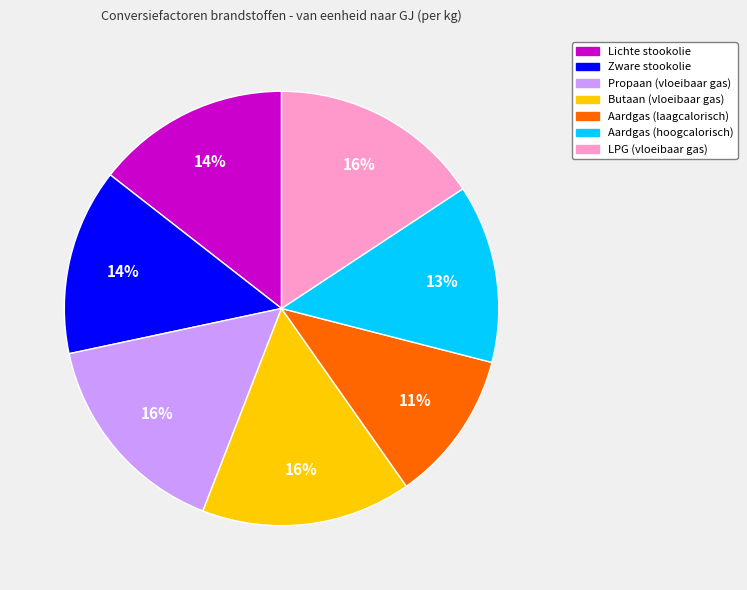

Is there any slice that represents more than half of the pie?

No